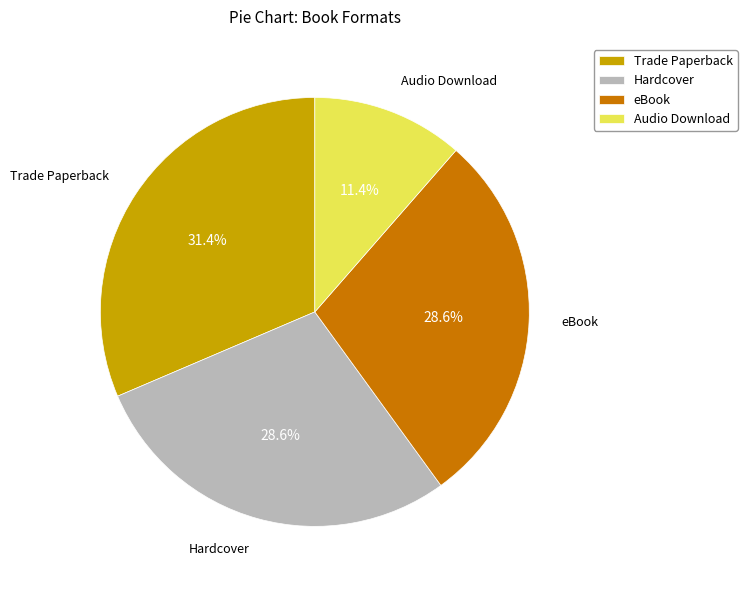

What is the ratio of the value at Trade Paperback to the value at eBook?

1.1